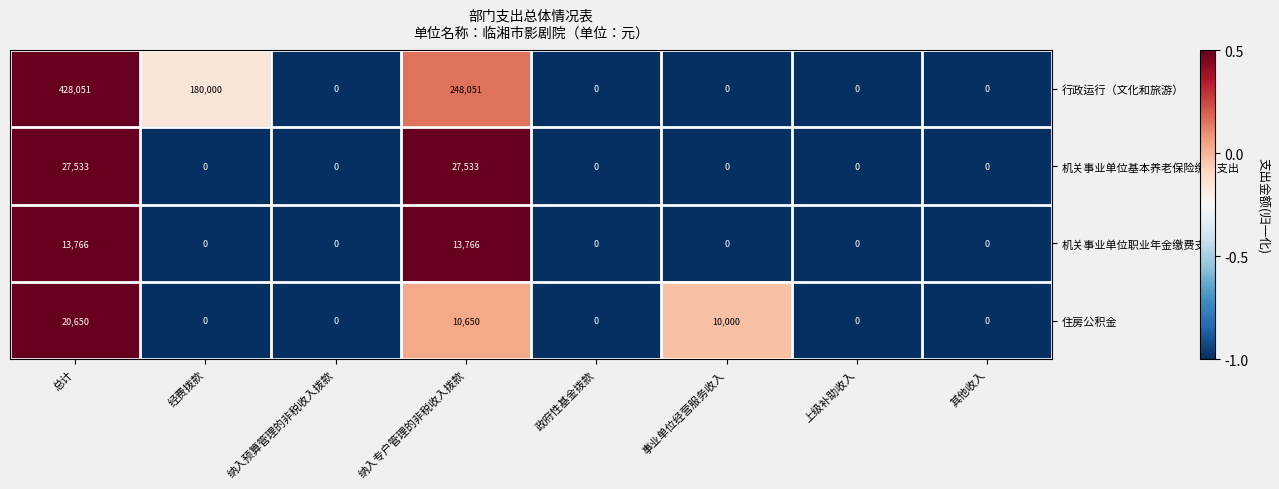

Which series changed the most between 总计 and 事业单位经营服务收入?

行政运行（文化和旅游）